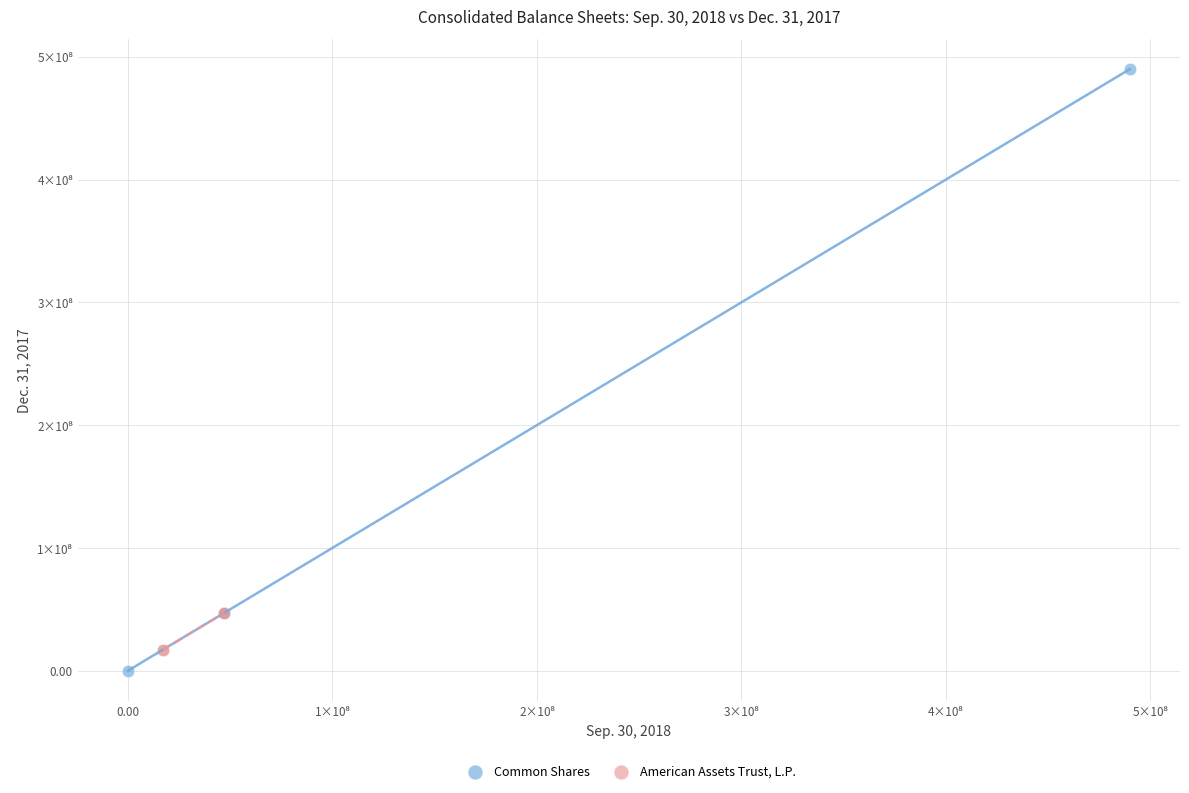

What are all the series names shown in the legend?

Common Shares, American Assets Trust, L.P.